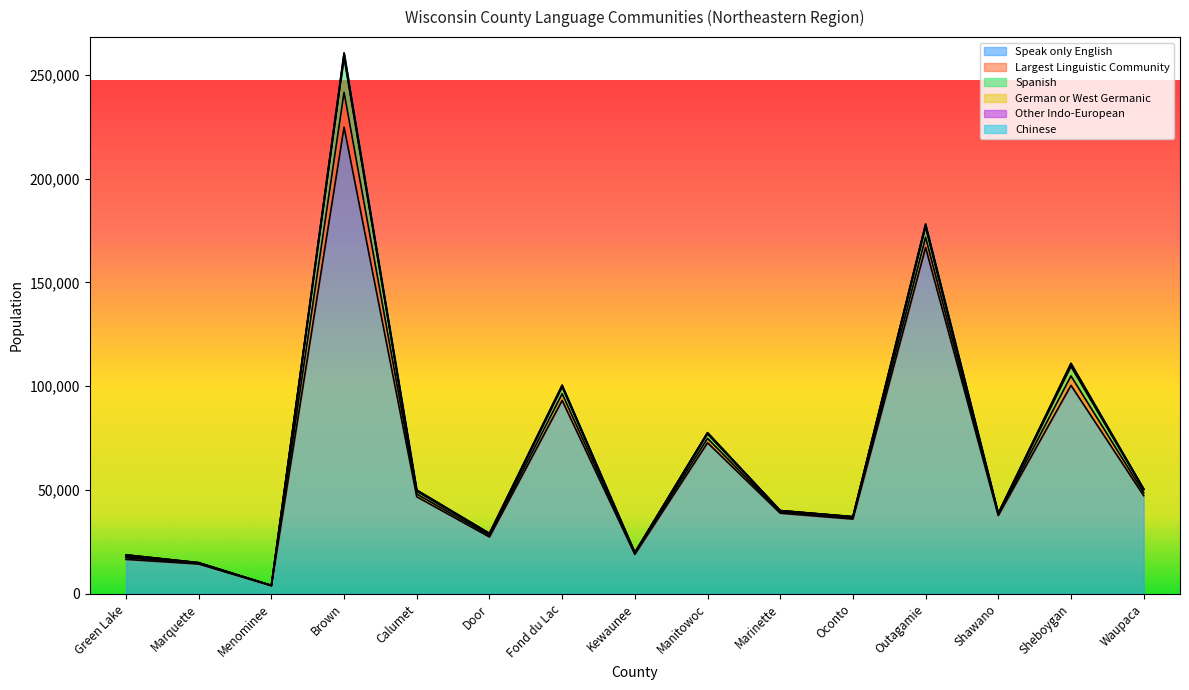

List the labels in order of Other Indo-European value, smallest first.

Menominee, Marquette, Waupaca, Kewaunee, Oconto, Green Lake, Shawano, Marinette, Door, Manitowoc, Fond du Lac, Calumet, Outagamie, Sheboygan, Brown